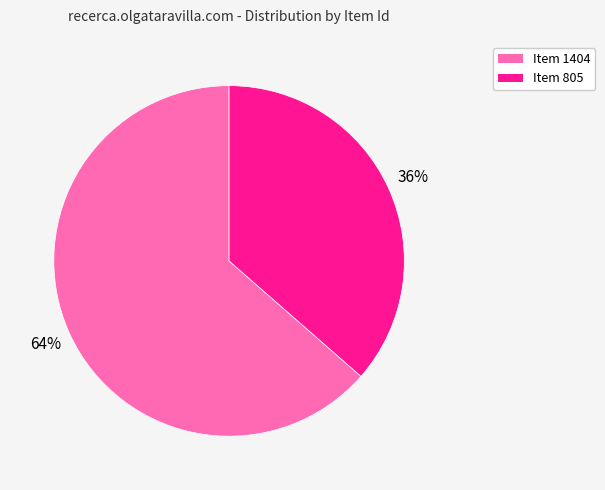

To the nearest percent, what is the combined percentage of Item 805 and Item 1404?

100%